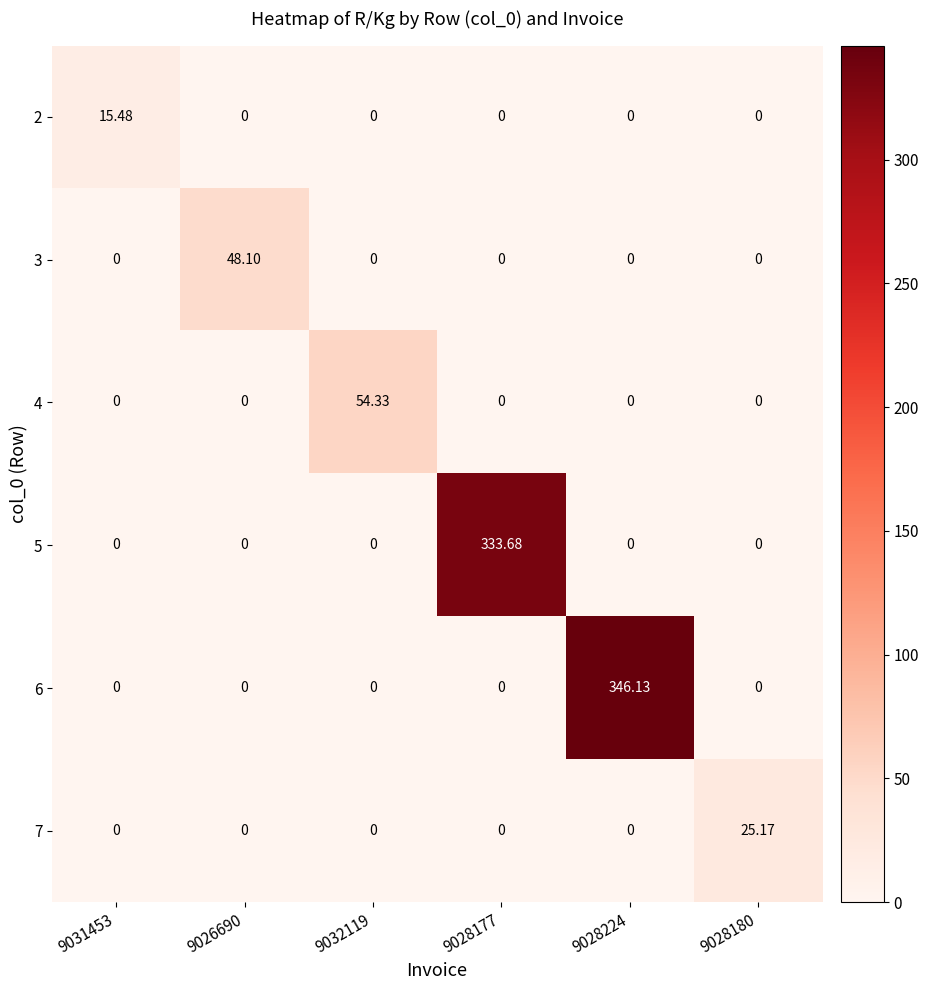

Which category has the highest value across all series?

9028224